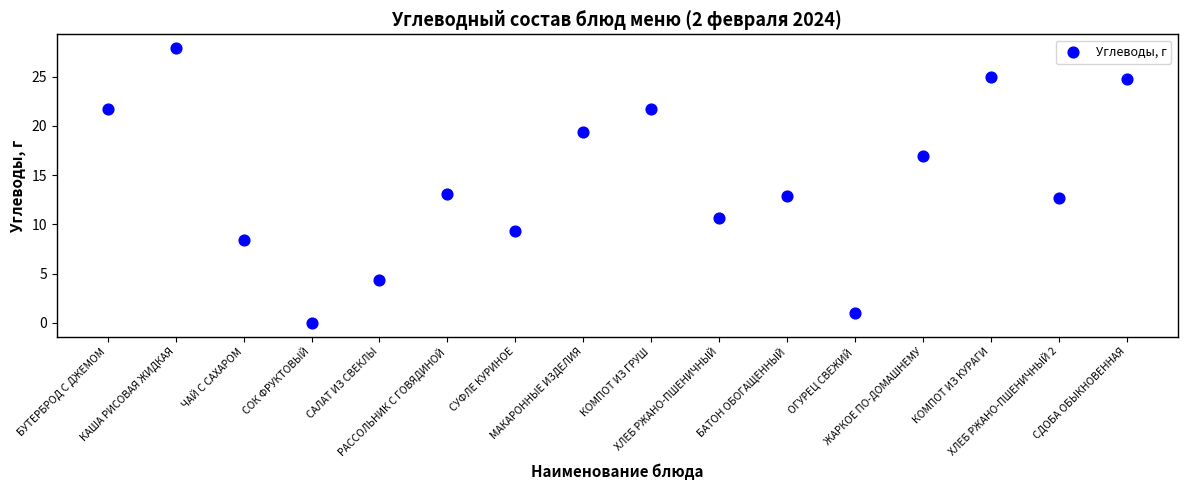

Count the number of points in this scatter plot.

16